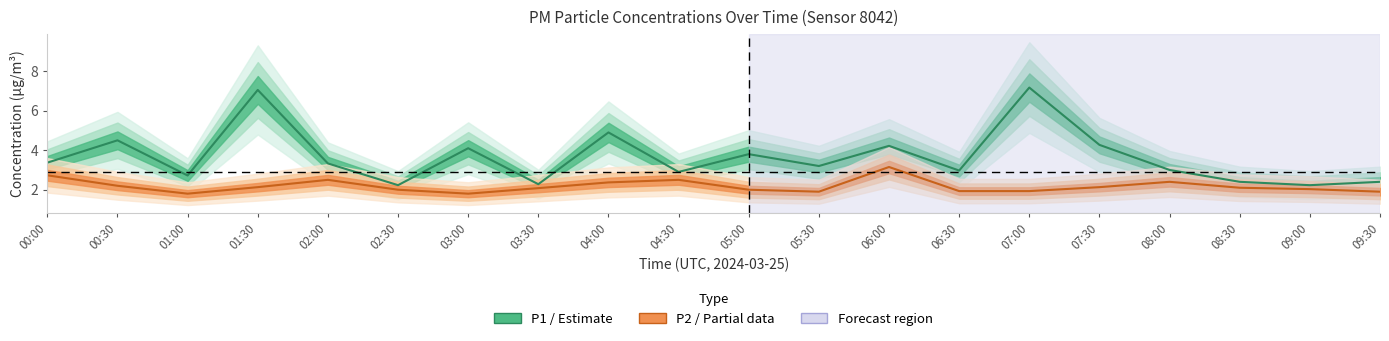

What position from the right is 08:00?

4